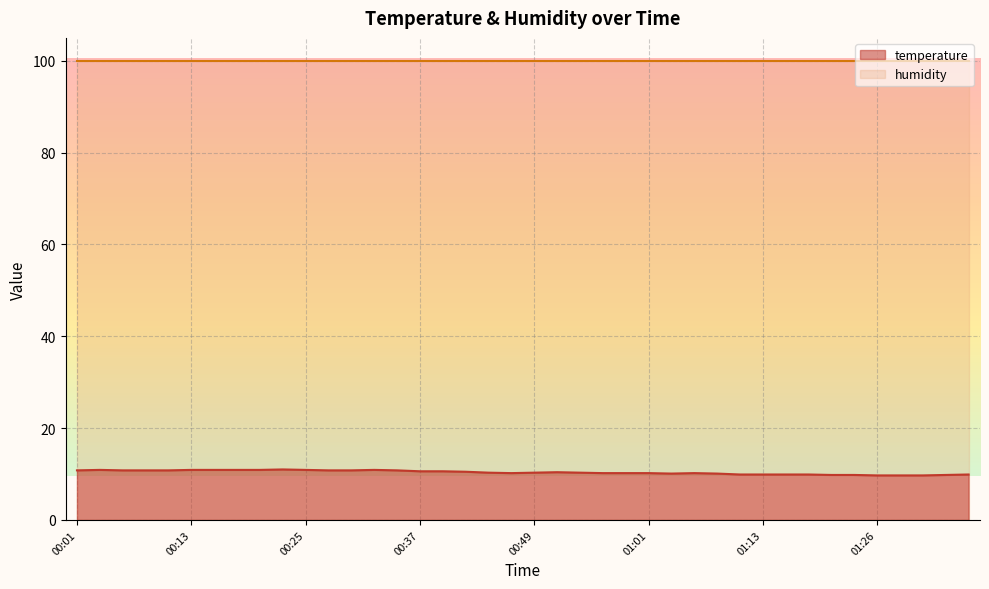

What is the difference between the values at 01:28 and 00:15?

1.2